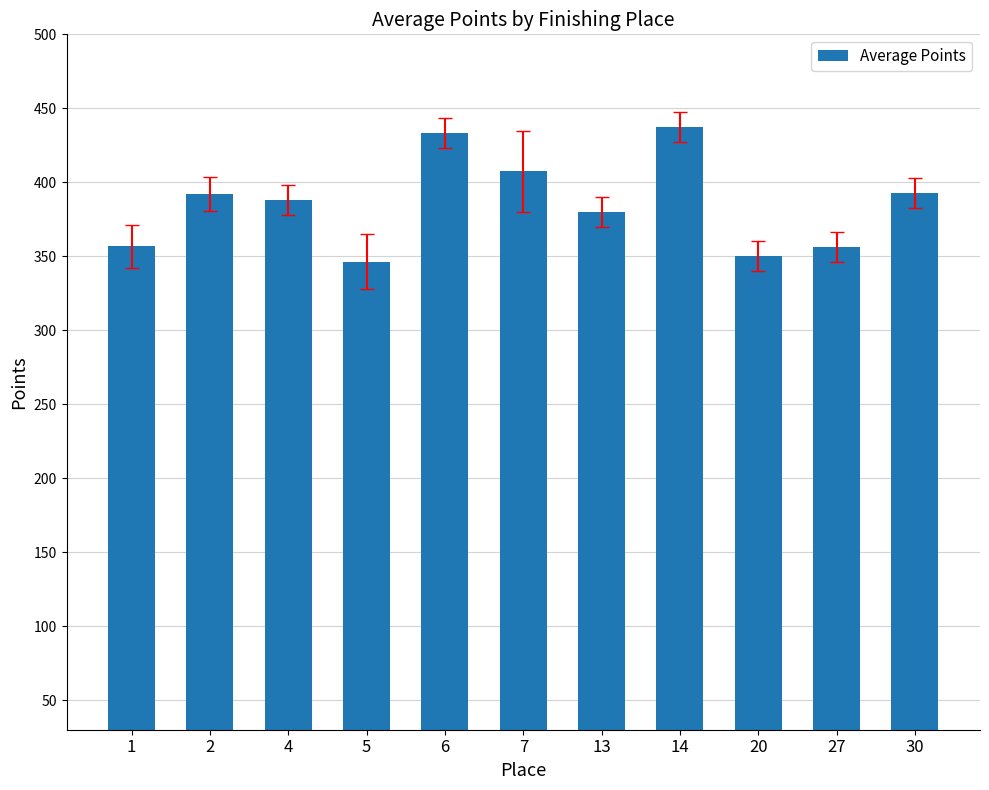

Approximately how many times larger is the value at 20 compared to 6?

0.8